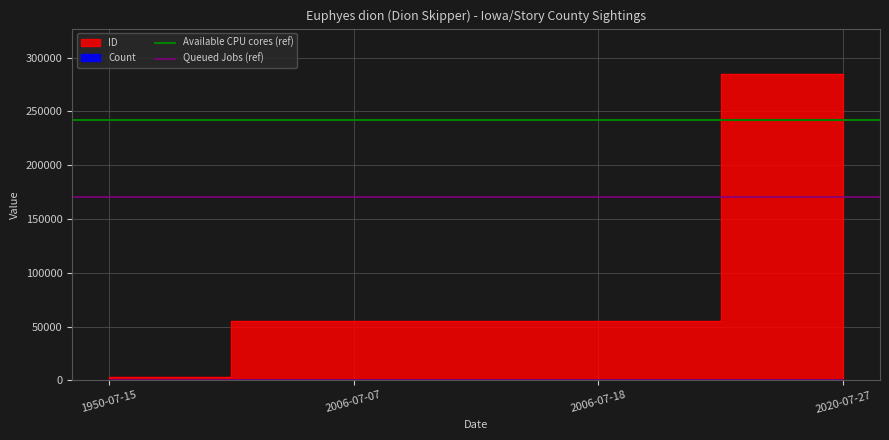

Does the chart display data point markers on the line(s)?

No